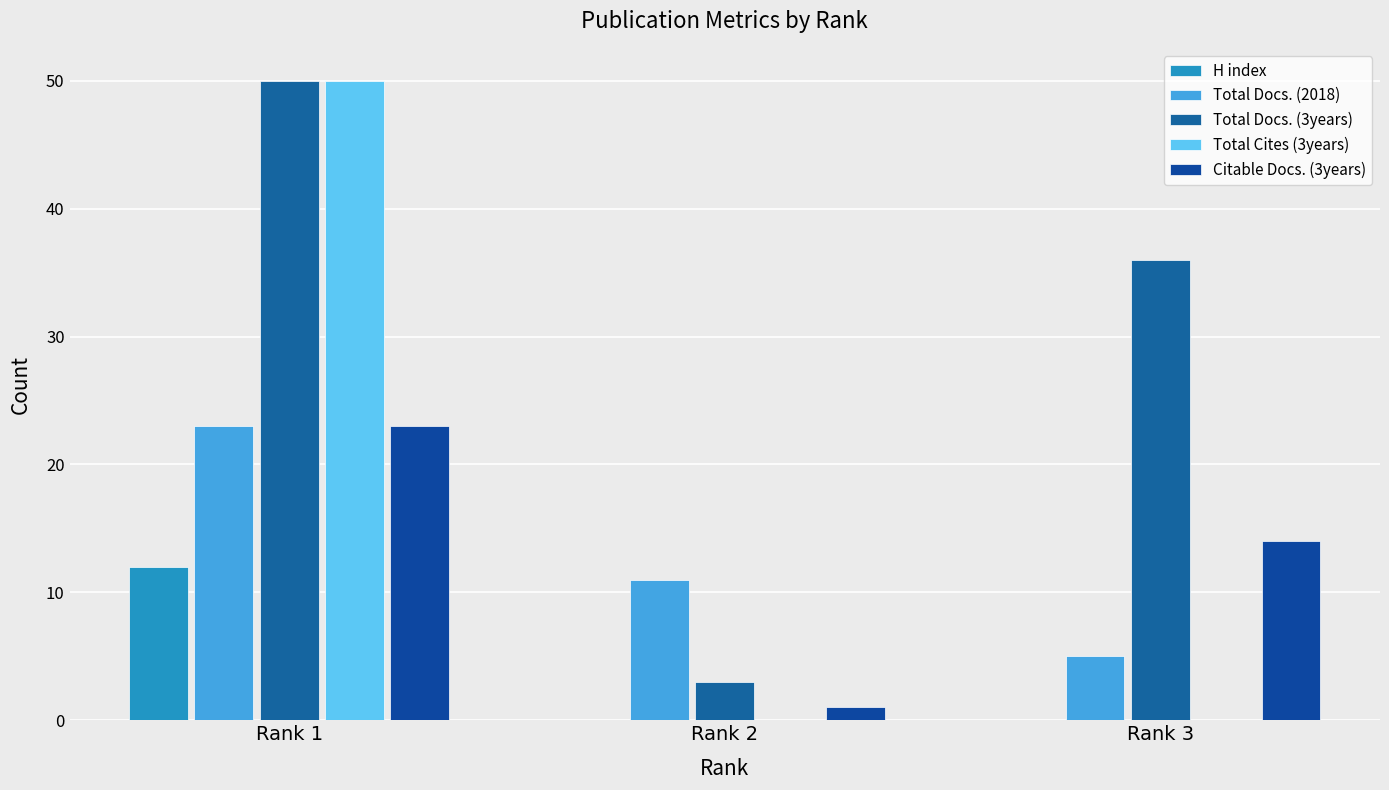

What are all the series names shown in the legend?

H index, Total Docs. (2018), Total Docs. (3years), Total Cites (3years), Citable Docs. (3years)